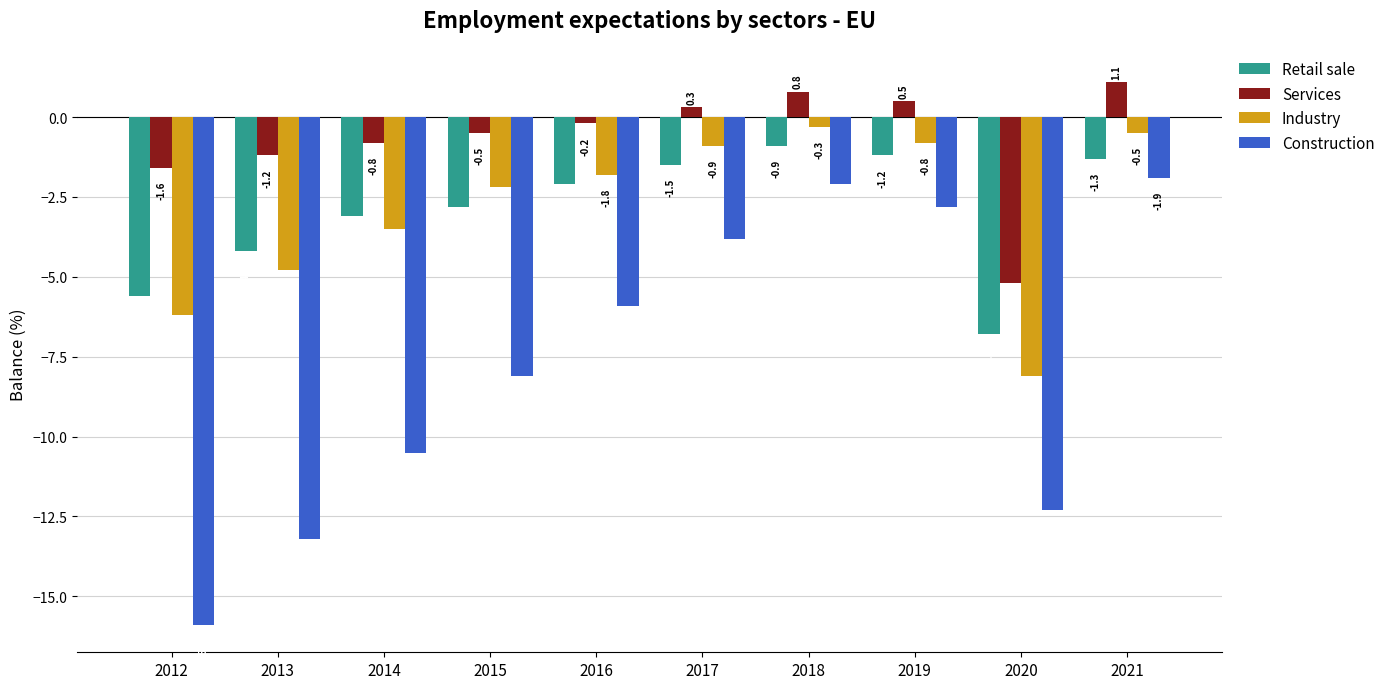

The value of Construction at 2014 is -16.9. True or false?

False